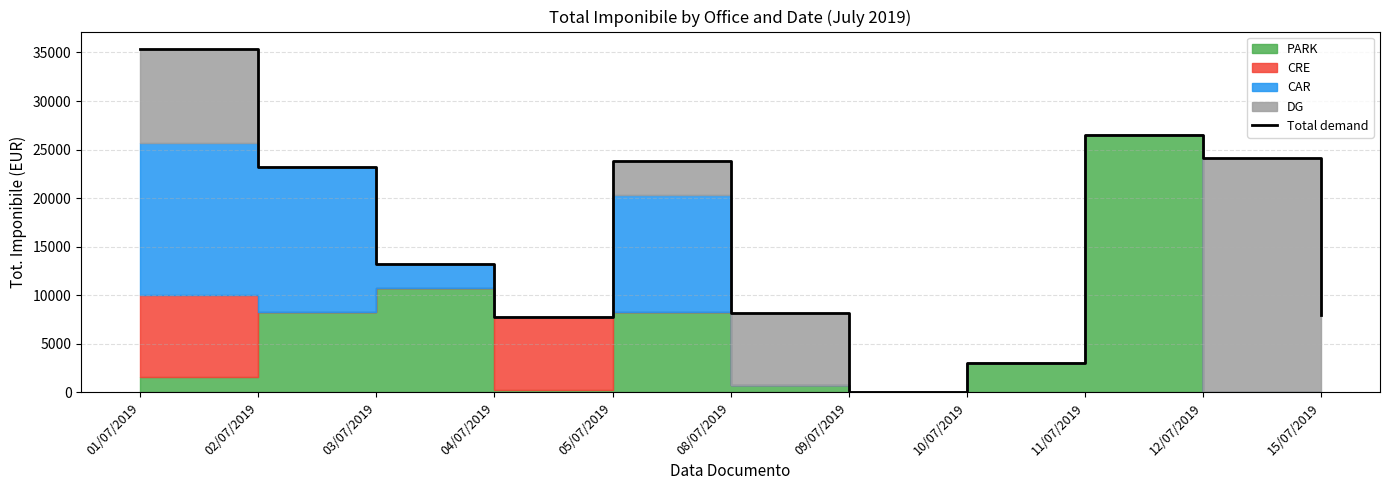

At which category does the data reach its first local peak?

05/07/2019